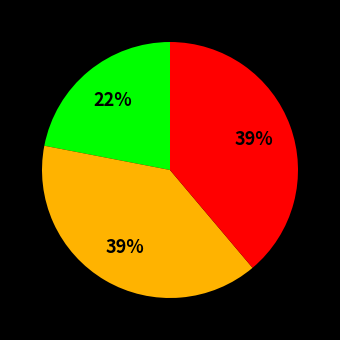

To the nearest percent, what is the average slice percentage?

33%